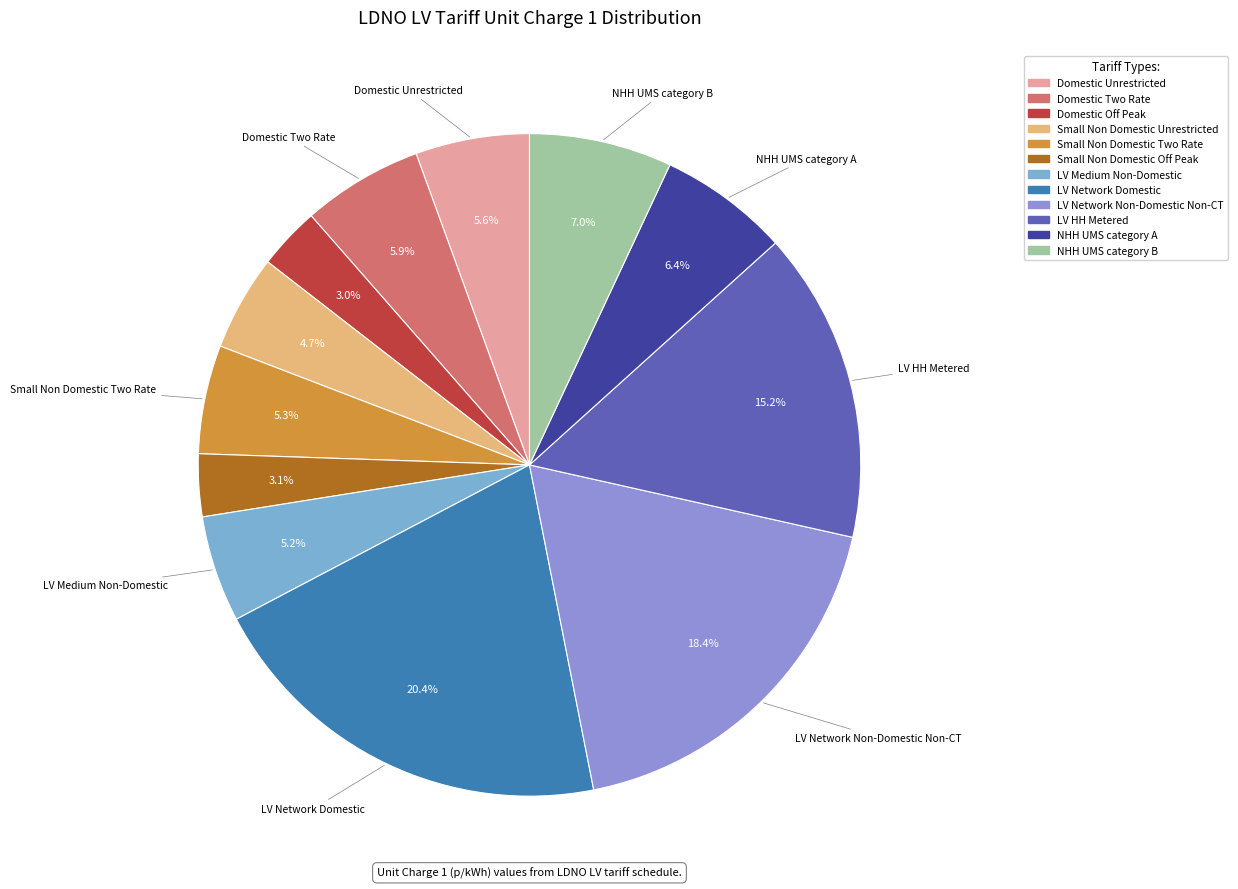

How many slices are in this pie chart?

12